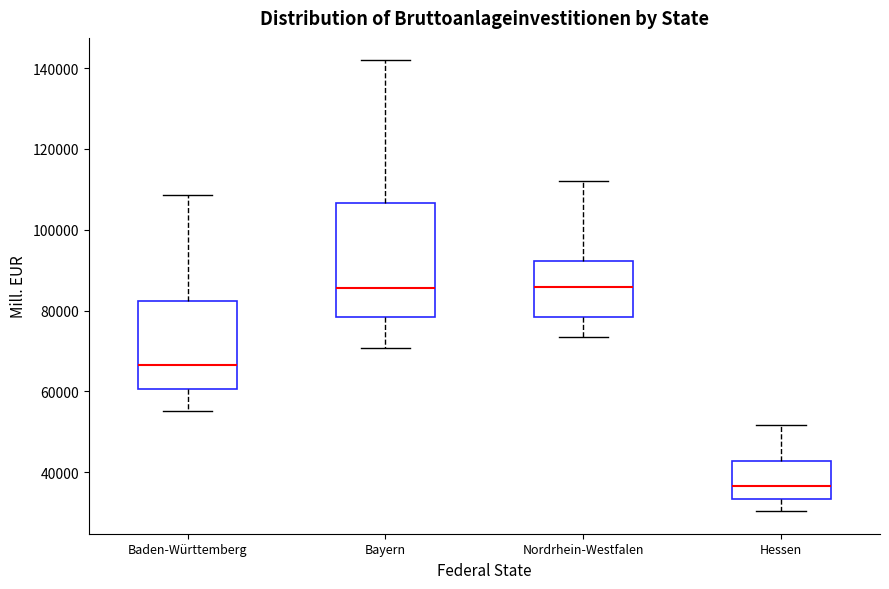

Where does the upper whisker of the box for Hessen end on the y-axis? The values are not printed on the chart, so give them approximately, as read against the axis.

52000